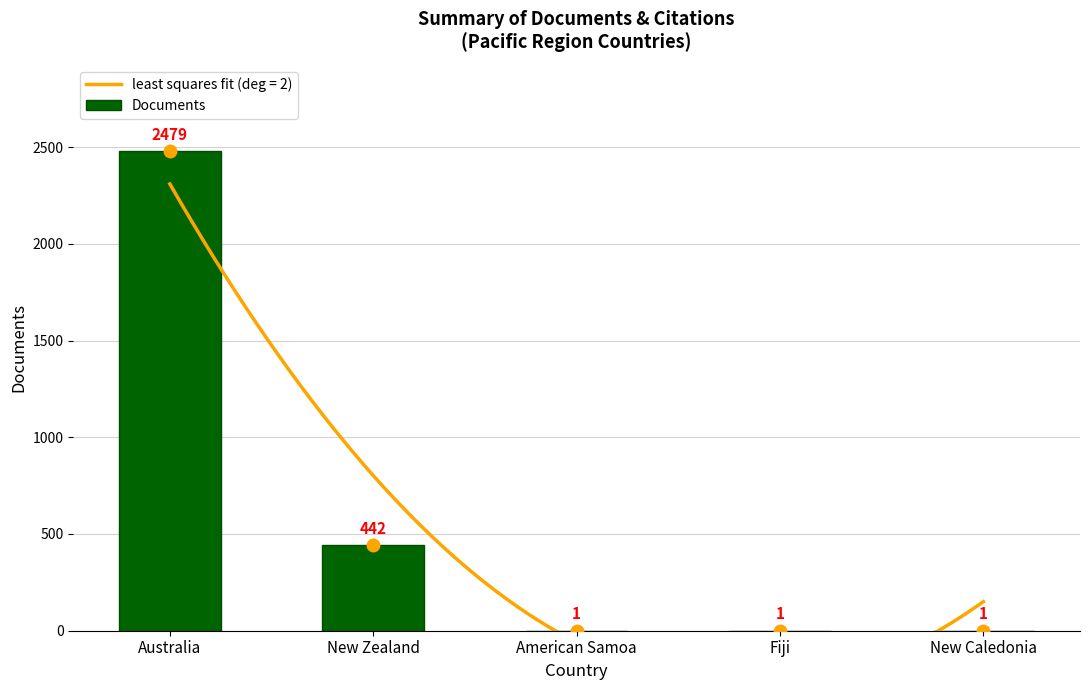

What is the label of the 5th bar from the left?

New Caledonia